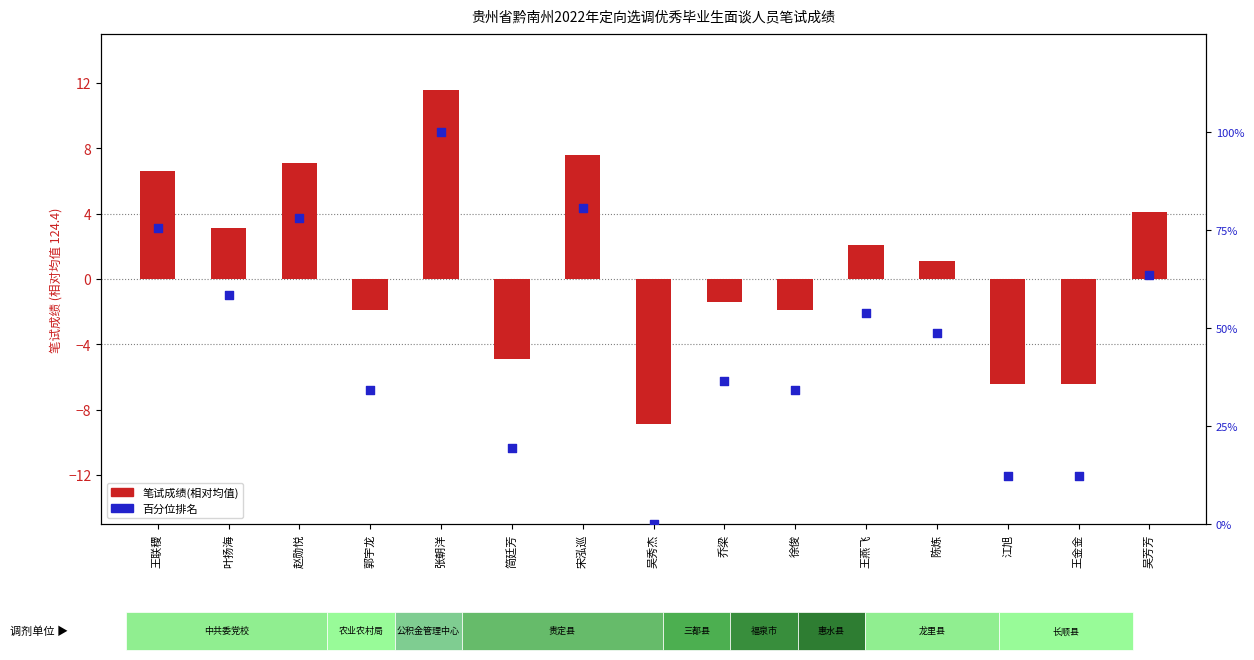

At which category is the sum across all series the highest?

张朝洋